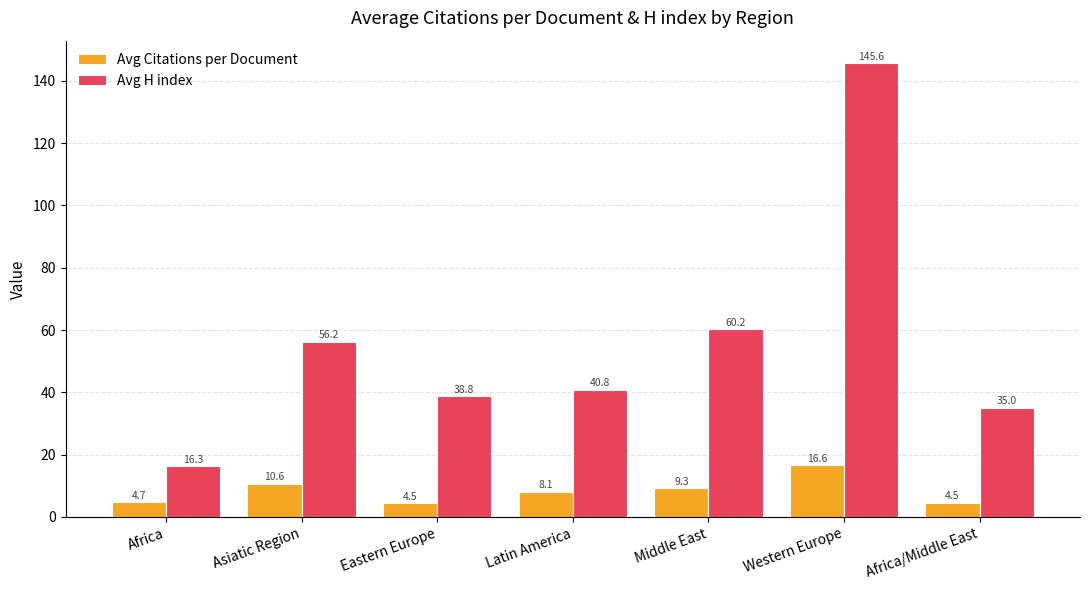

Which series has the largest total across all categories?

Avg H index